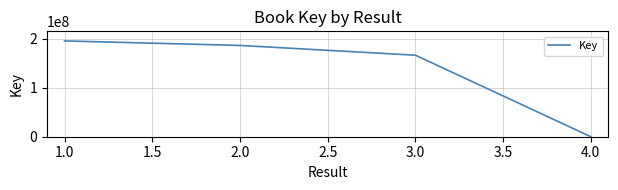

Which has a higher value, 2.0 or 3.0?

2.0